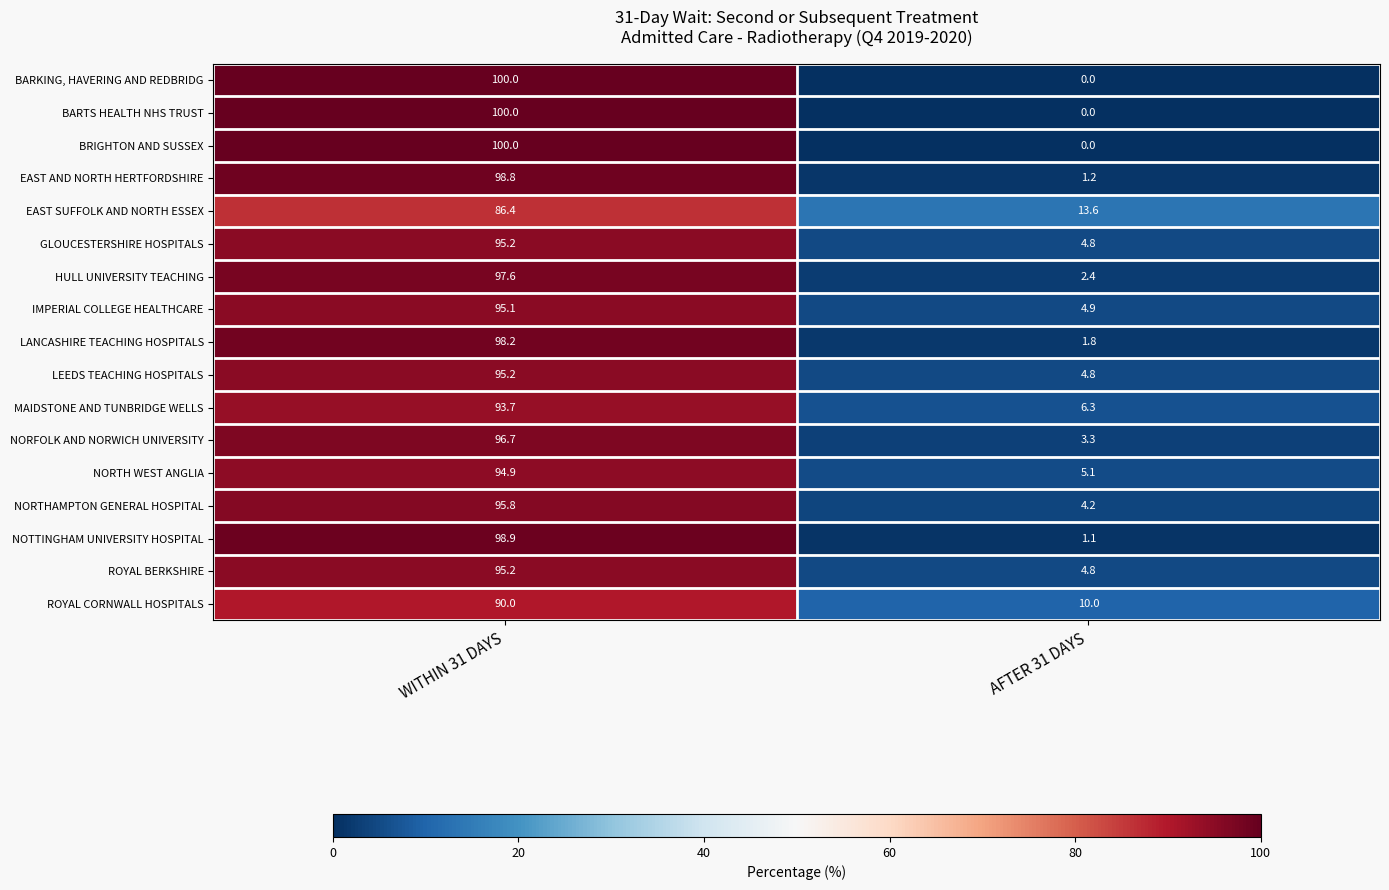

What value does the ROYAL CORNWALL HOSPITALS series have at AFTER 31 DAYS?

10.0